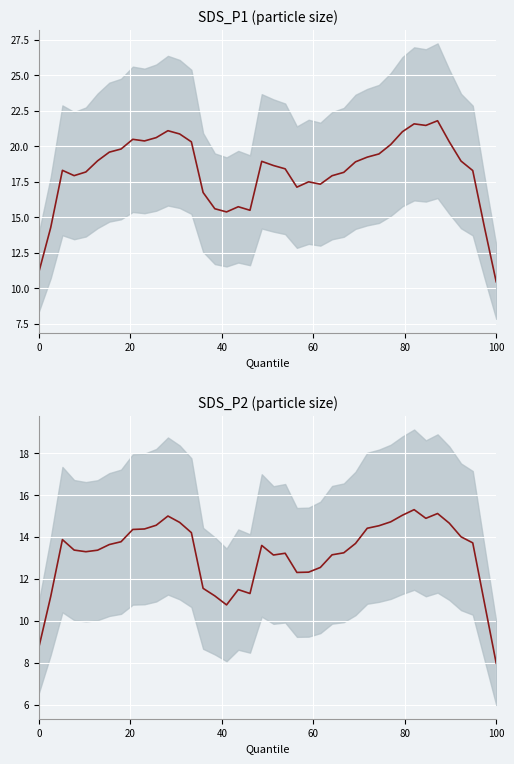

How many data points in SDS_P2 are less than 13?

12